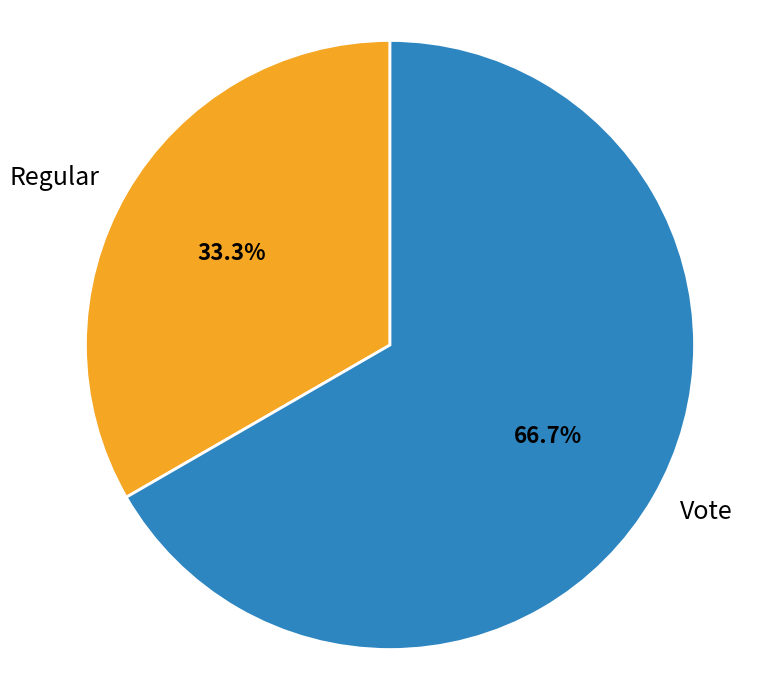

Which slice represents more than half of the pie?

Vote